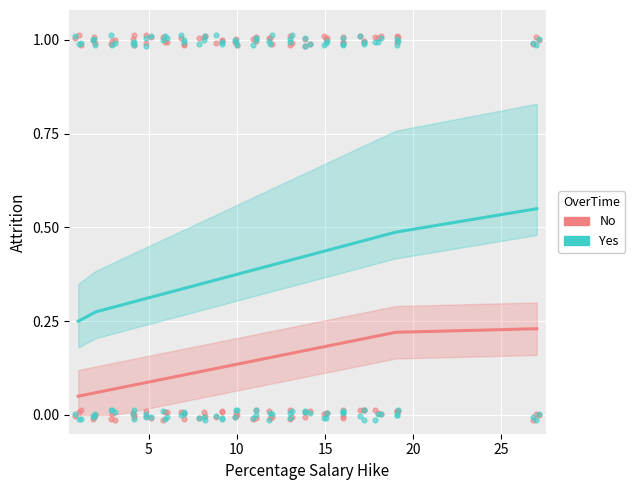

Which series contains the lowest Y value?

No